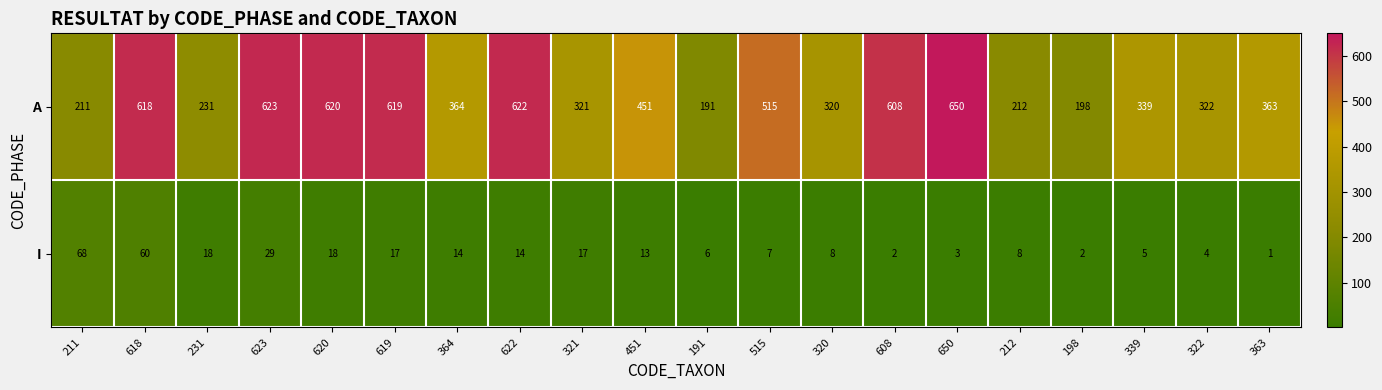

The value of I at 211 is 18. True or false?

False